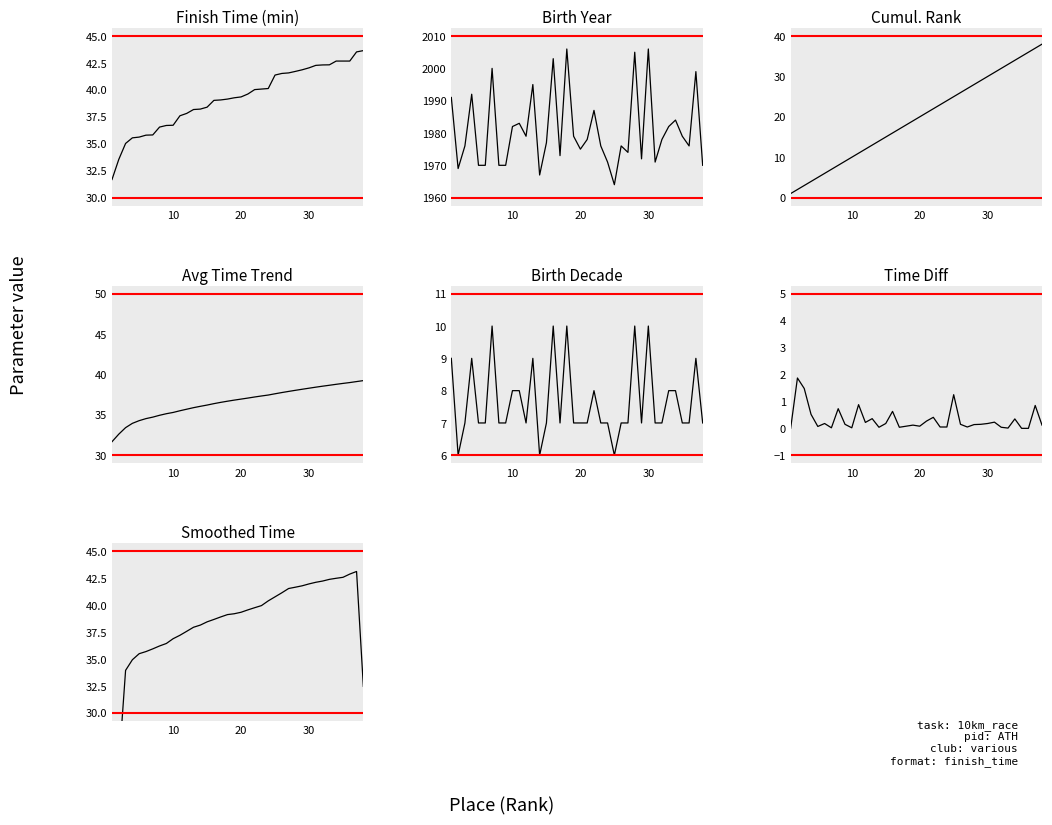

What is the difference between the maximum and second lowest values in the Birth Year series?

39.0